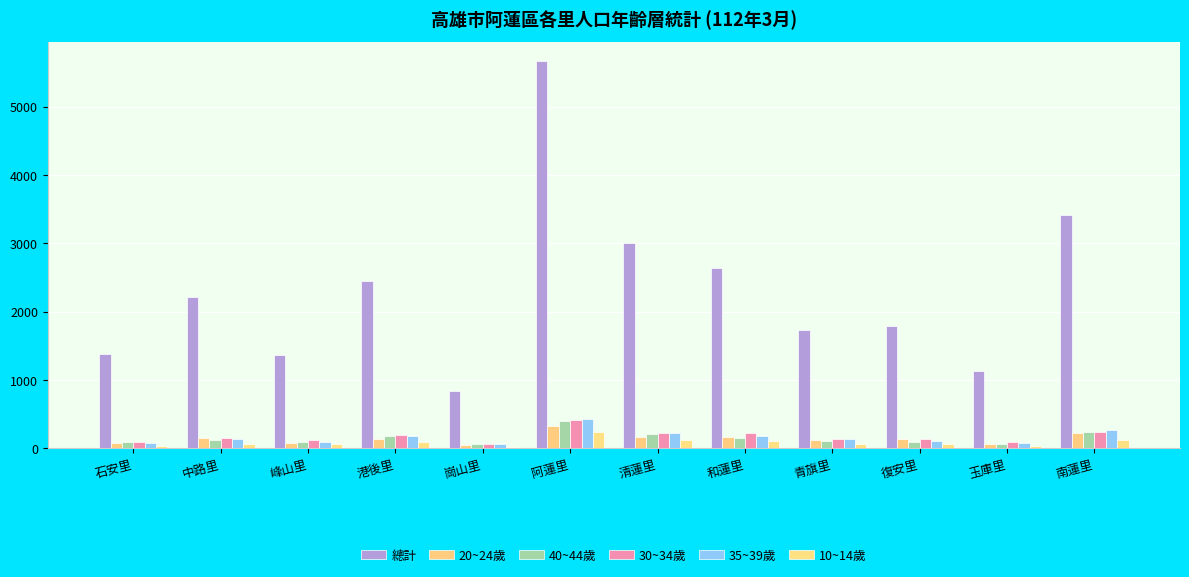

What is the spread (max minus min) of values at 復安里?

1726